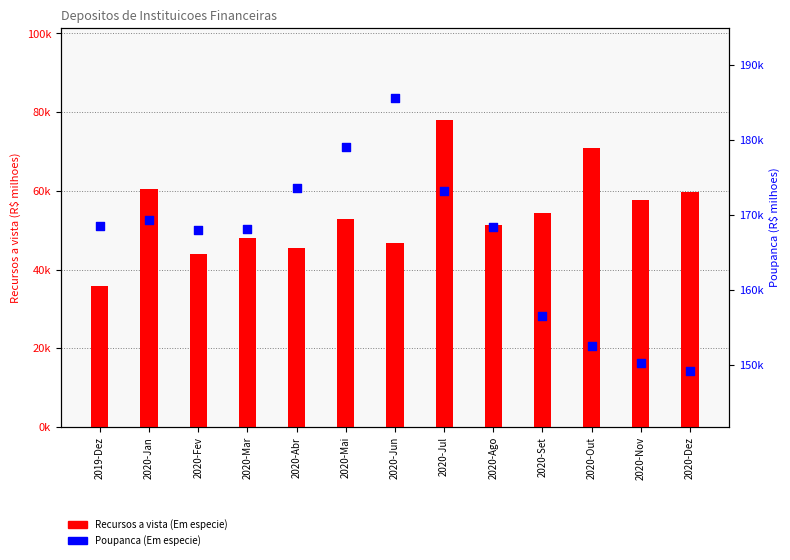

Which series reaches the minimum Y coordinate?

Recursos a vista (Em especie)